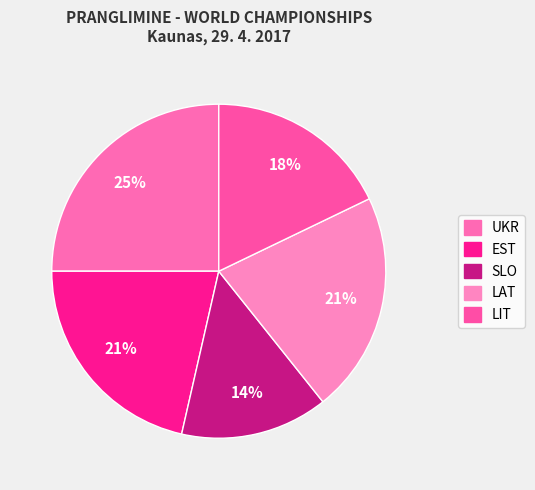

To the nearest percent, what portion does LIT represent?

18%